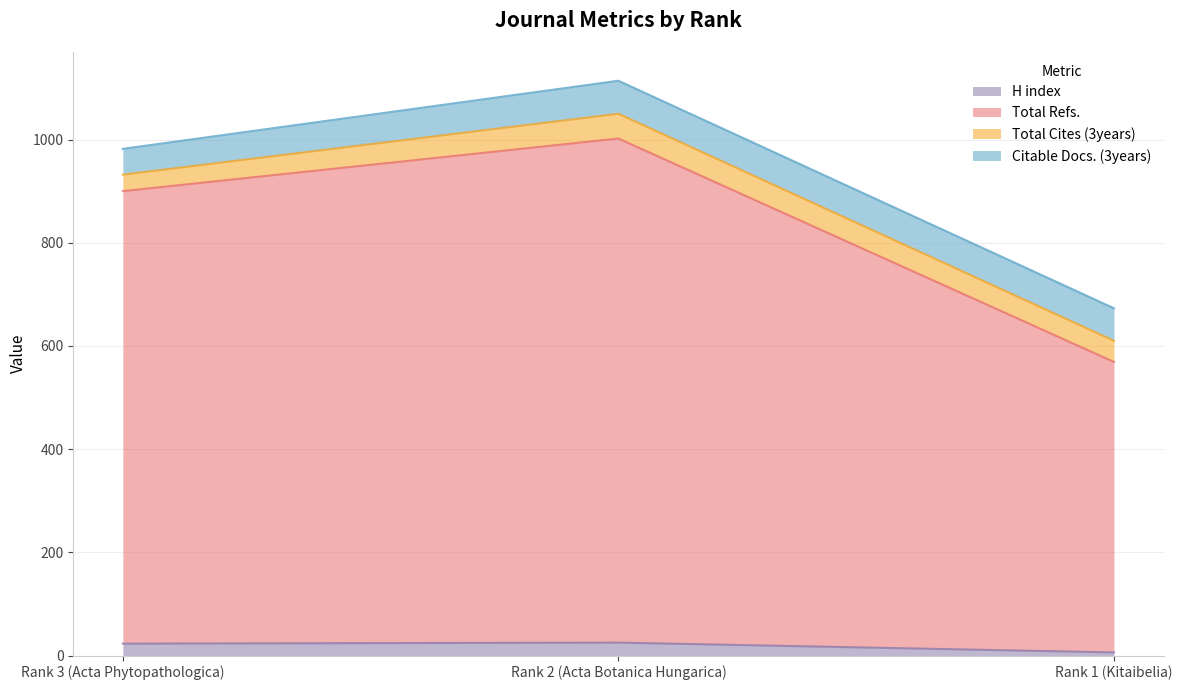

Is it true that H index equals 36 at Rank 2 (Acta Botanica Hungarica)?

False